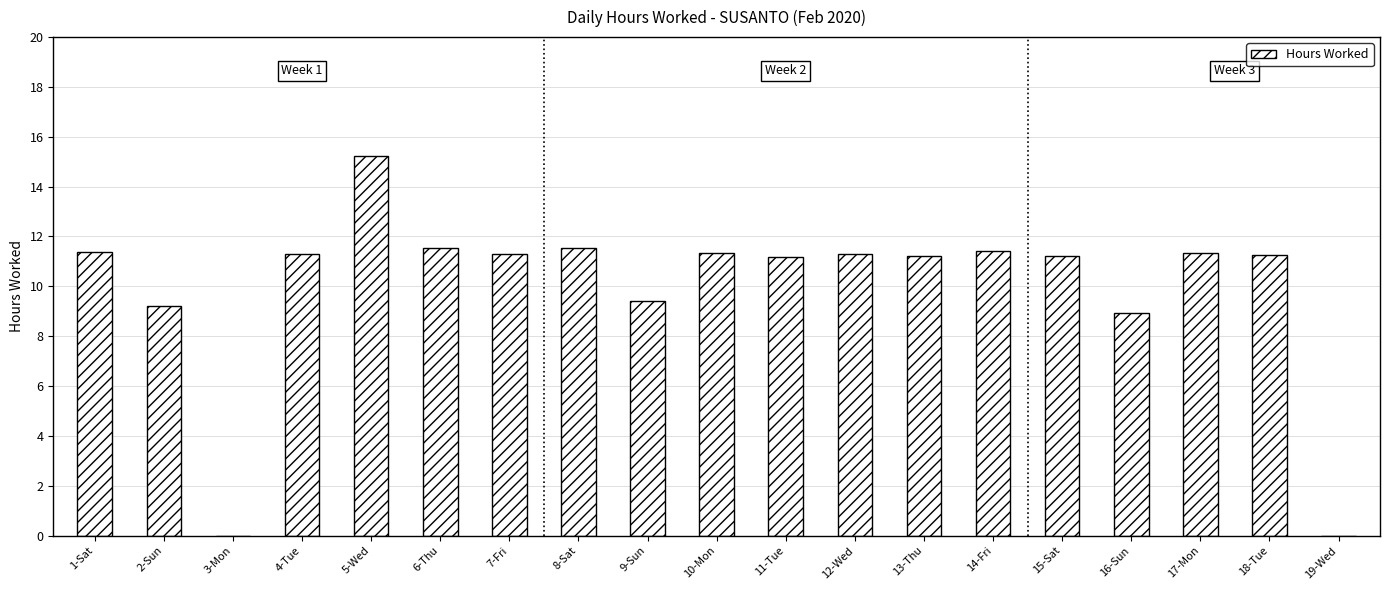

Read the value at 9-Sun.

9.4